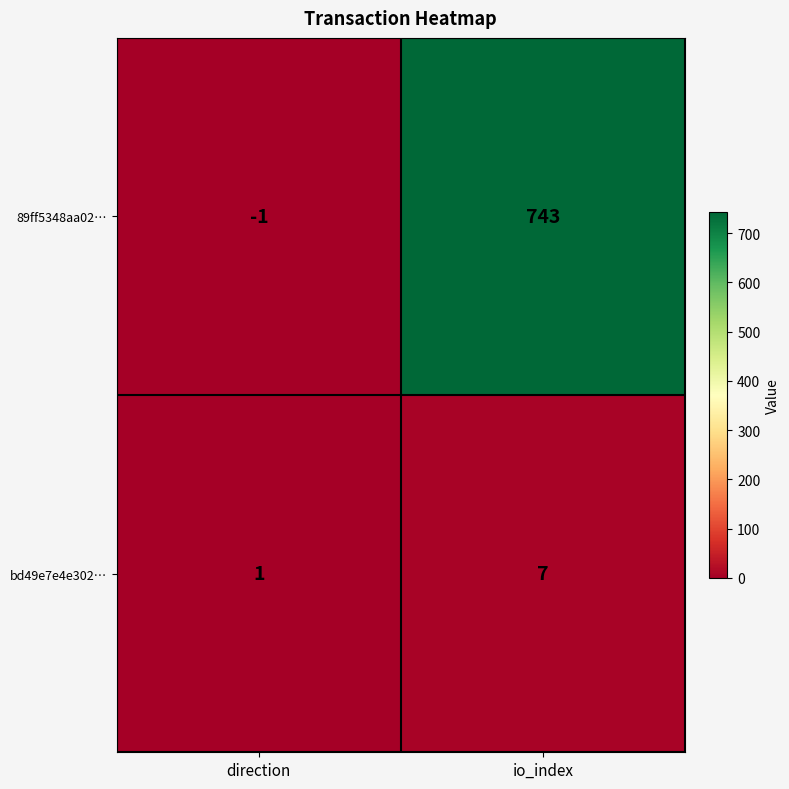

Which series changed the most between direction and io_index?

89ff5348aa02…